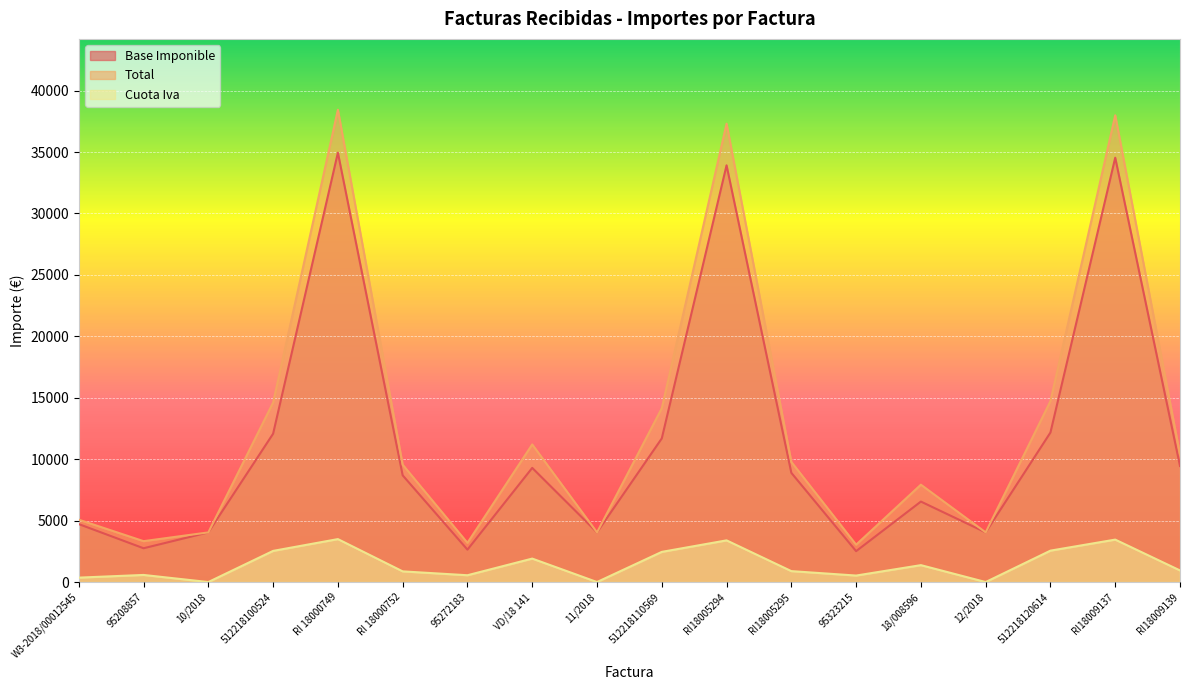

Is it true that Total equals 7925.5 at 18/008596?

True